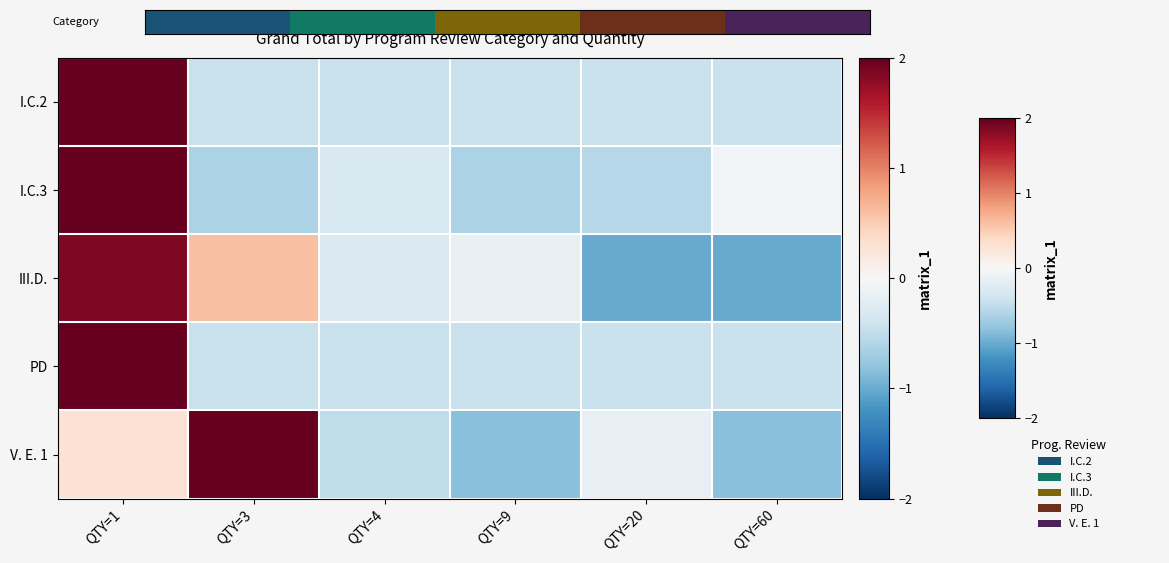

Reading left to right, transcribe all the data shown in this chart.

I.C.2: QTY=1=2.2	QTY=3=-0.4	QTY=4=-0.4	QTY=9=-0.4	QTY=20=-0.4	QTY=60=-0.4
I.C.3: QTY=1=2.2	QTY=3=-0.6	QTY=4=-0.3	QTY=9=-0.6	QTY=20=-0.6	QTY=60=-0.1
III.D.: QTY=1=1.9	QTY=3=0.6	QTY=4=-0.3	QTY=9=-0.1	QTY=20=-1.0	QTY=60=-1.0
PD: QTY=1=2.2	QTY=3=-0.4	QTY=4=-0.4	QTY=9=-0.4	QTY=20=-0.4	QTY=60=-0.4
V. E. 1: QTY=1=0.3	QTY=3=2.1	QTY=4=-0.5	QTY=9=-0.8	QTY=20=-0.2	QTY=60=-0.8